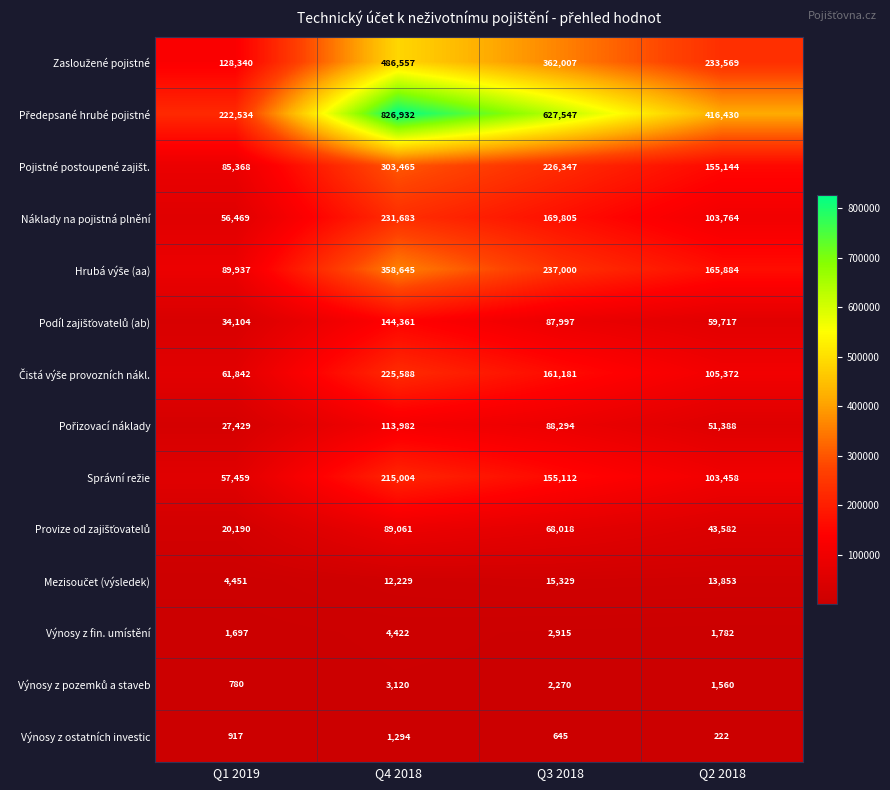

At which label is Výnosy z ostatních investic closest to 758?

Q3 2018